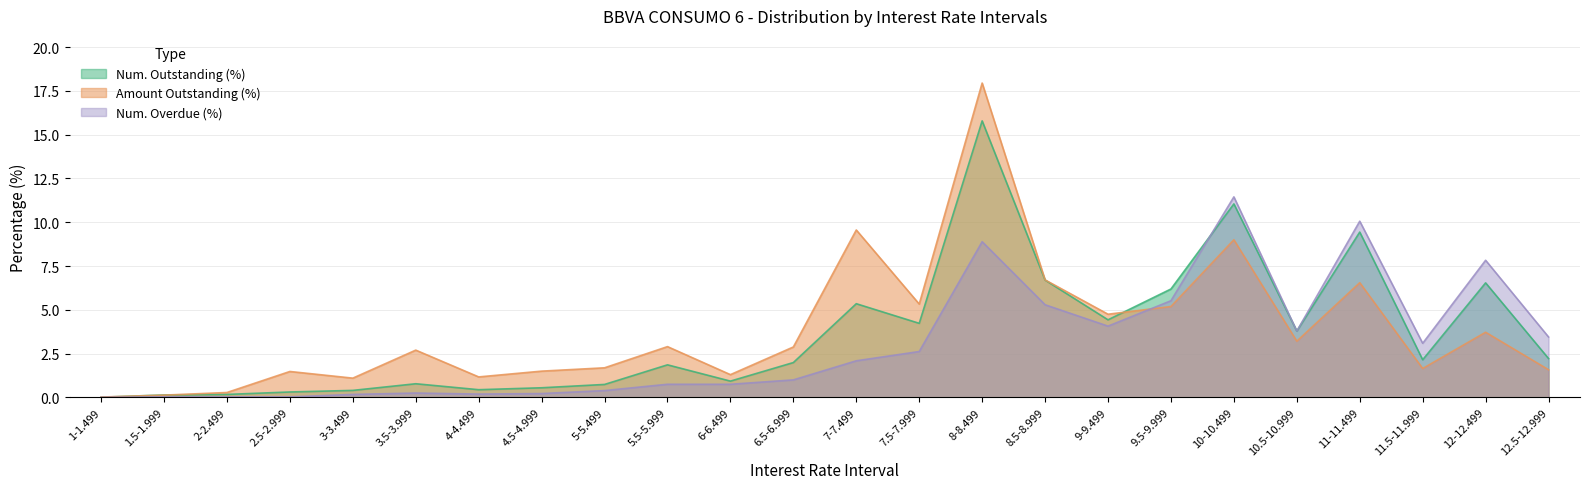

Reading left to right, what are all the values shown in this chart?

Num. Outstanding (%): 1-1.499=0.0	1.5-1.999=0.1	2-2.499=0.2	2.5-2.999=0.3	3-3.499=0.4	3.5-3.999=0.8	4-4.499=0.4	4.5-4.999=0.6	5-5.499=0.7	5.5-5.999=1.9	6-6.499=0.9	6.5-6.999=2.0	7-7.499=5.3	7.5-7.999=4.2	8-8.499=15.8	8.5-8.999=6.7	9-9.499=4.4	9.5-9.999=6.2	10-10.499=11.1	10.5-10.999=3.8	11-11.499=9.4	11.5-11.999=2.1	12-12.499=6.5	12.5-12.999=2.2
Amount Outstanding (%): 1-1.499=0.0	1.5-1.999=0.1	2-2.499=0.3	2.5-2.999=1.5	3-3.499=1.1	3.5-3.999=2.7	4-4.499=1.2	4.5-4.999=1.5	5-5.499=1.7	5.5-5.999=2.9	6-6.499=1.3	6.5-6.999=2.9	7-7.499=9.6	7.5-7.999=5.3	8-8.499=17.9	8.5-8.999=6.7	9-9.499=4.8	9.5-9.999=5.2	10-10.499=9.0	10.5-10.999=3.2	11-11.499=6.5	11.5-11.999=1.6	12-12.499=3.7	12.5-12.999=1.6
Num. Overdue (%): 1-1.499=0.0	1.5-1.999=0.0	2-2.499=0.0	2.5-2.999=0.0	3-3.499=0.2	3.5-3.999=0.2	4-4.499=0.2	4.5-4.999=0.2	5-5.499=0.4	5.5-5.999=0.8	6-6.499=0.8	6.5-6.999=1.0	7-7.499=2.1	7.5-7.999=2.6	8-8.499=8.9	8.5-8.999=5.3	9-9.499=4.1	9.5-9.999=5.5	10-10.499=11.4	10.5-10.999=3.8	11-11.499=10.1	11.5-11.999=3.1	12-12.499=7.8	12.5-12.999=3.5